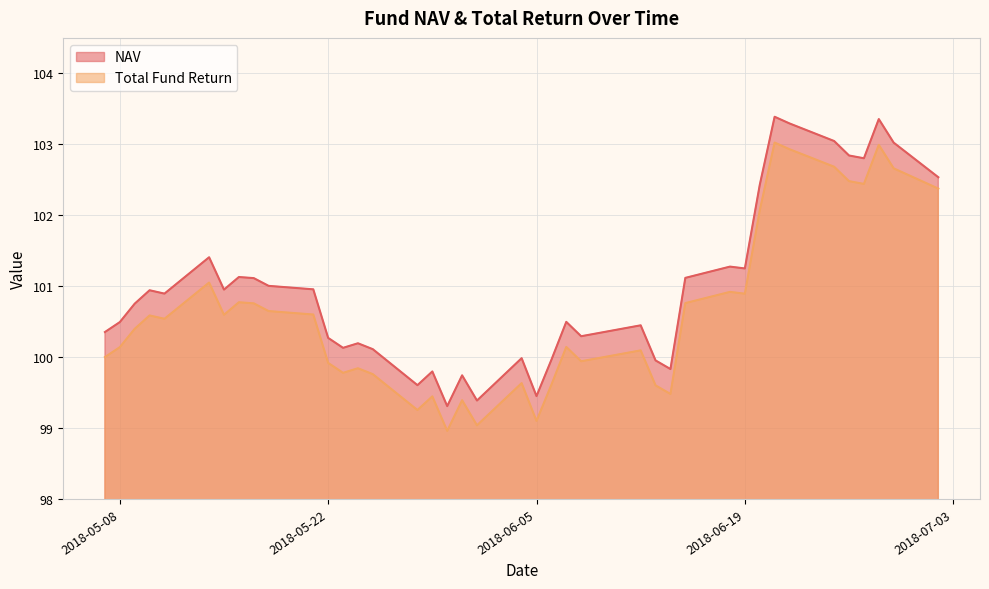

Rank the series by their maximum value, from lowest to highest.

Total Fund Return, NAV